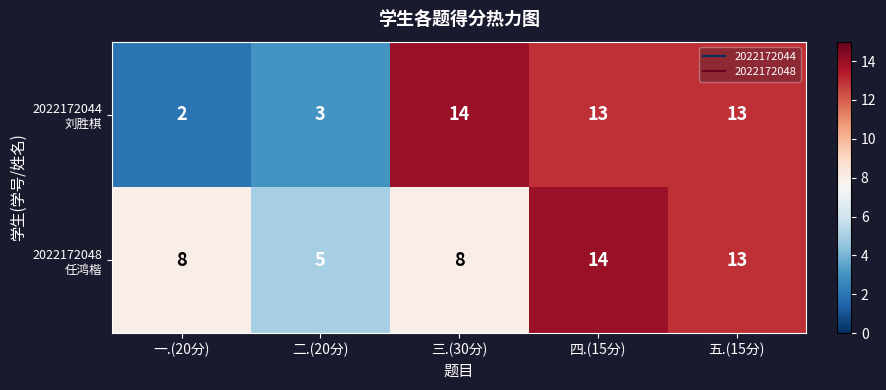

What is the total value across all series at 二.(20分)?

8